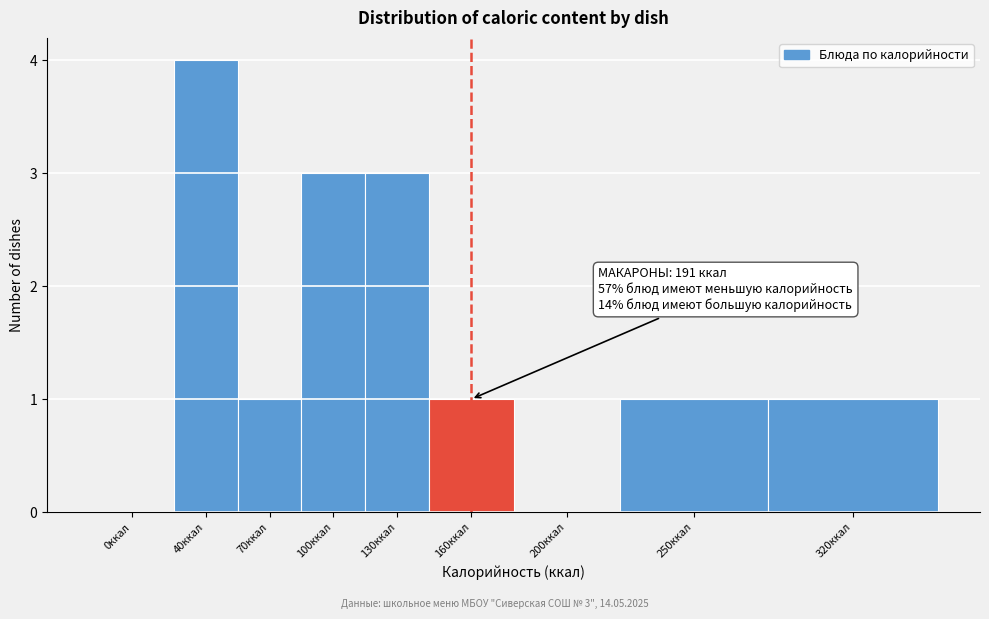

Reading left to right, extract all data points from this chart.

0ккал=0	40ккал=4	70ккал=1	100ккал=3	130ккал=3	160ккал=1	200ккал=0	250ккал=1	320ккал=1